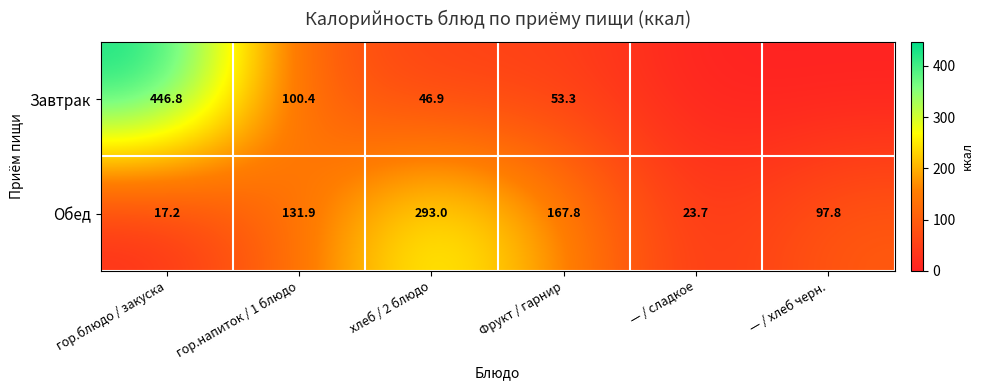

Is it true that Завтрак equals 685.7 at гор.блюдо / закуска?

False